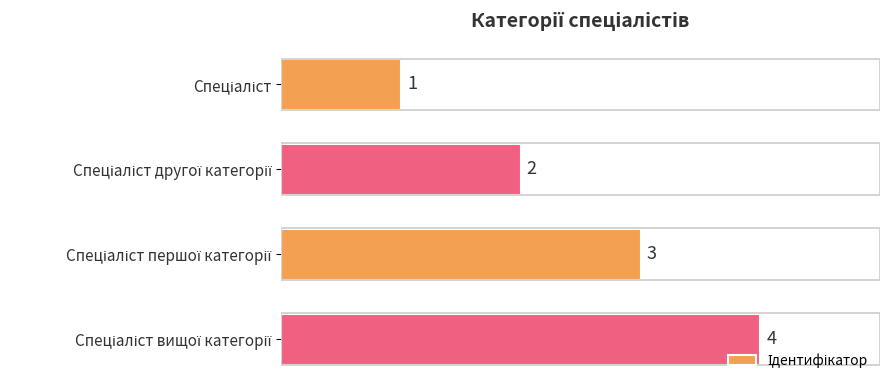

What is the difference between the maximum and minimum values?

3